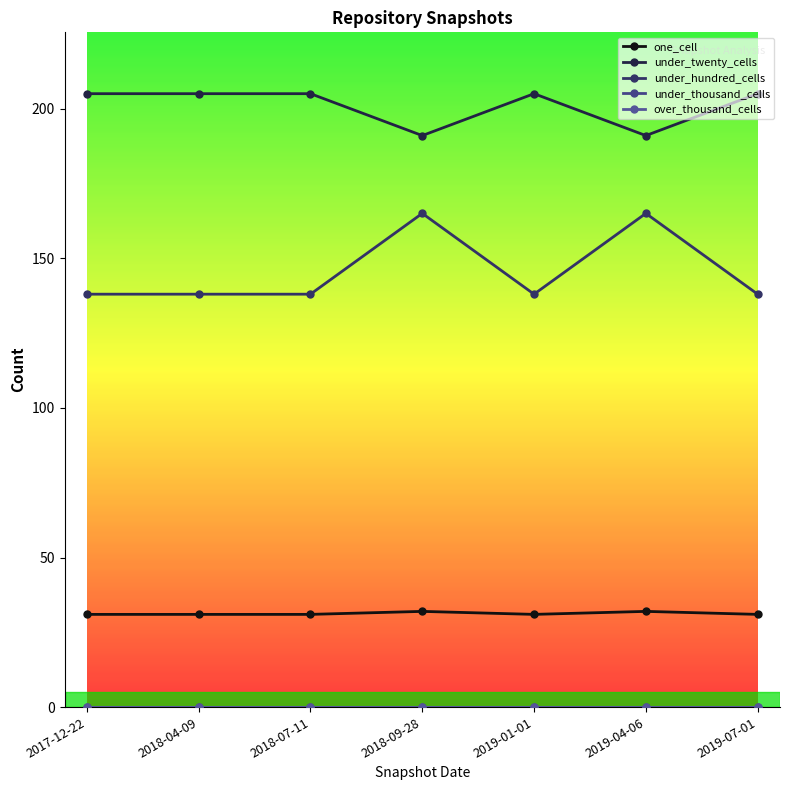

Is it true that under_twenty_cells equals 205 at 2019-01-01?

True